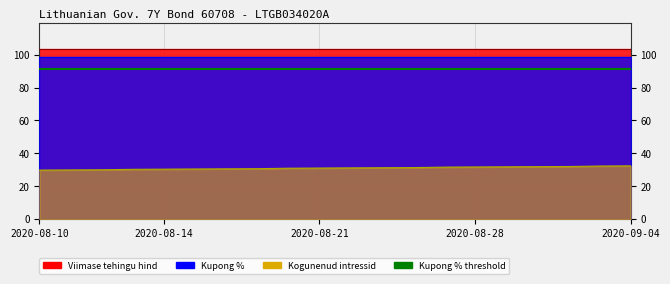

True or false: Kogunenud intressid has more than 2 points higher than both neighbors.

False